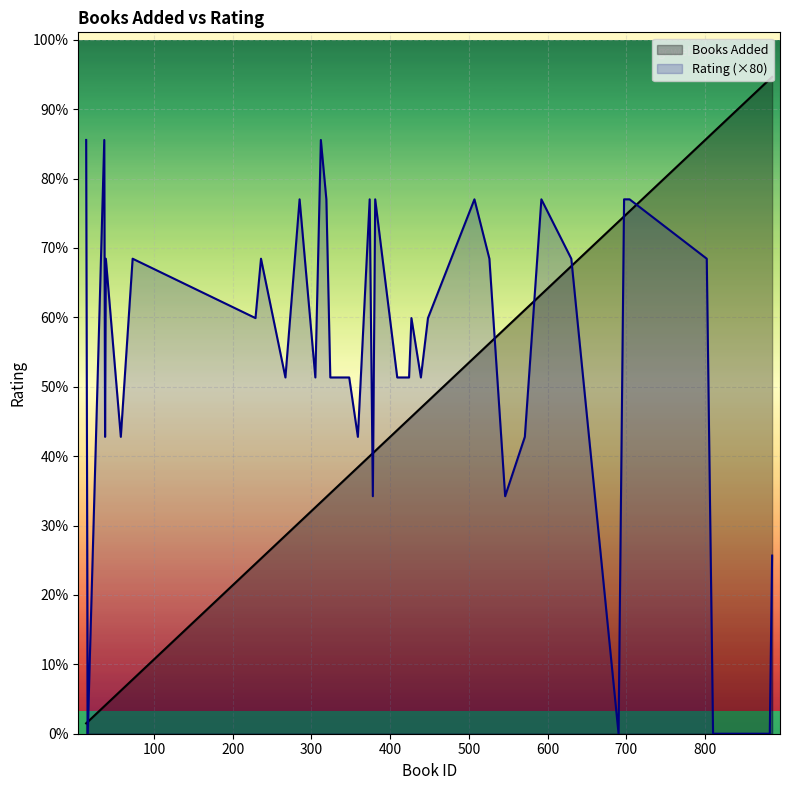

How many times do Books Added and Rating cross each other?

9